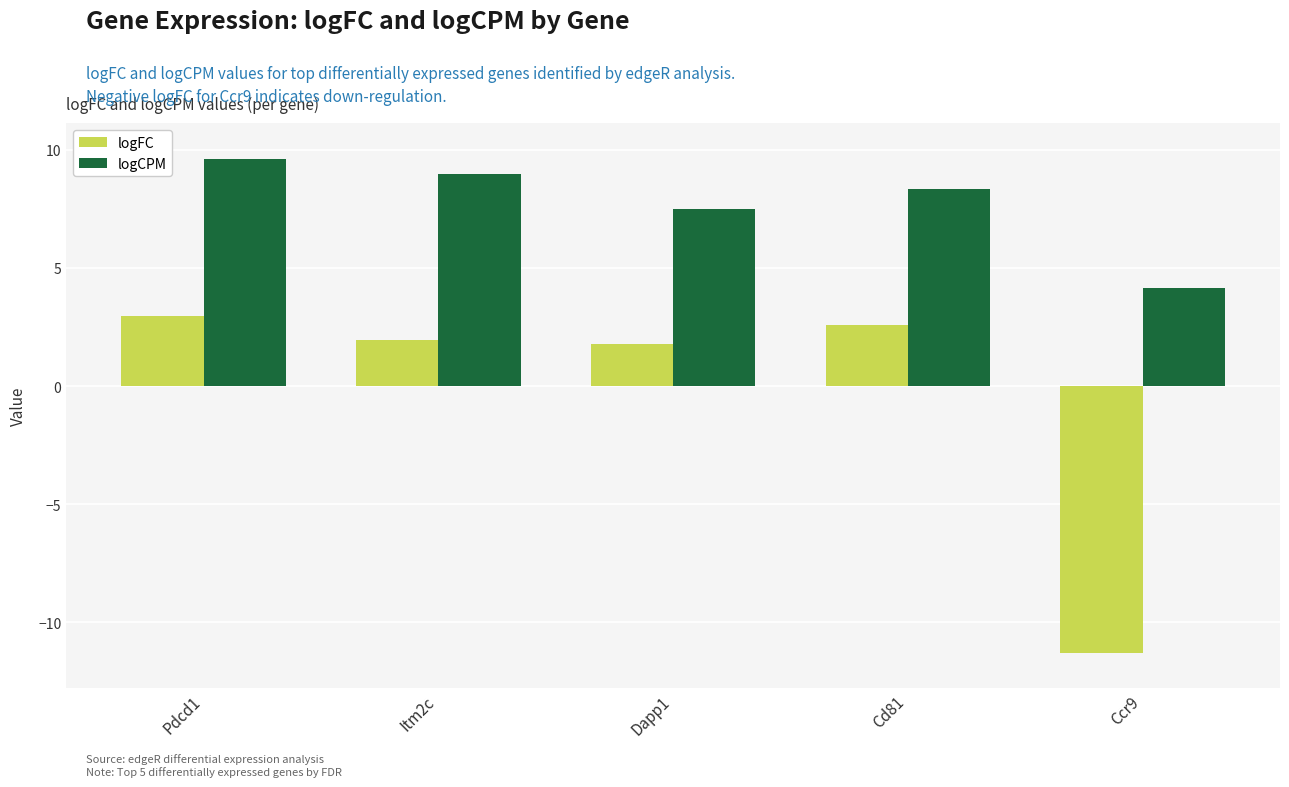

At which label does logFC reach its minimum?

Ccr9